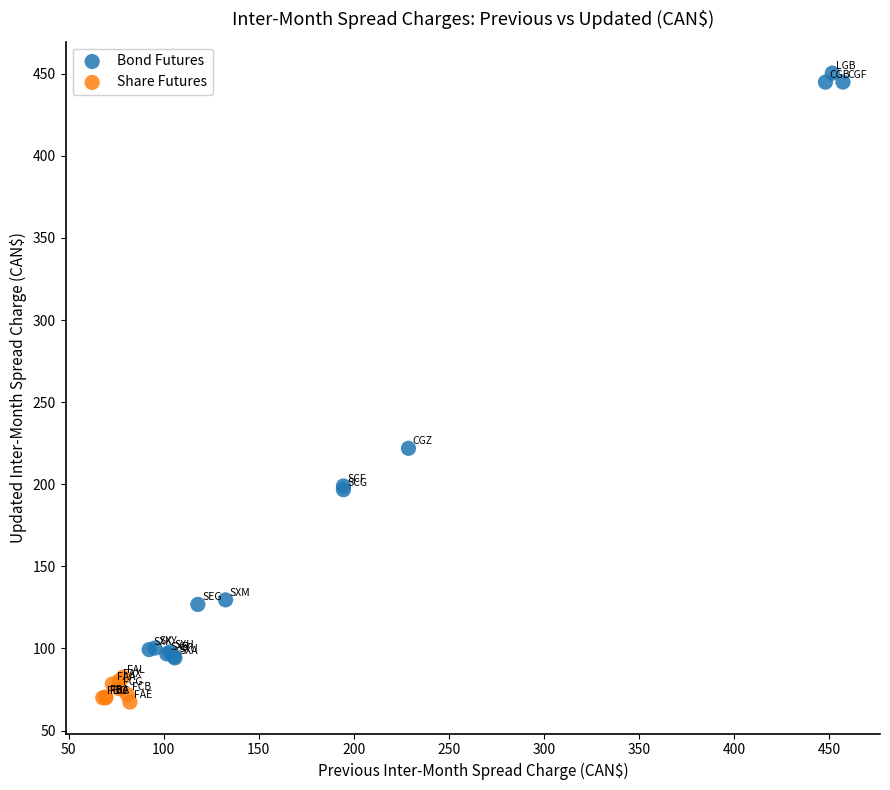

Which series contains the lowest Y value?

Share Futures